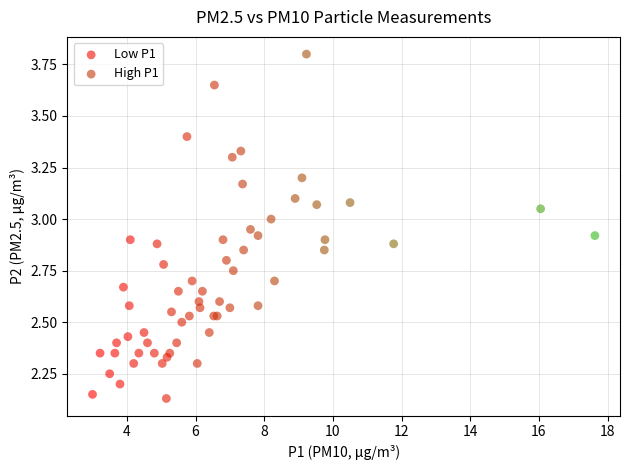

What are all the series names shown in the legend?

Low P1, High P1